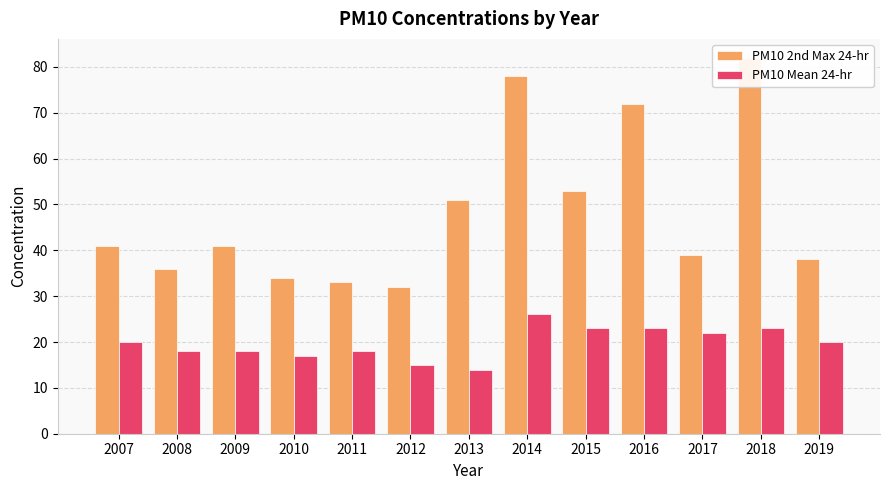

Rank the series by their average value, from highest to lowest.

PM10 2nd Max 24-hr, PM10 Mean 24-hr